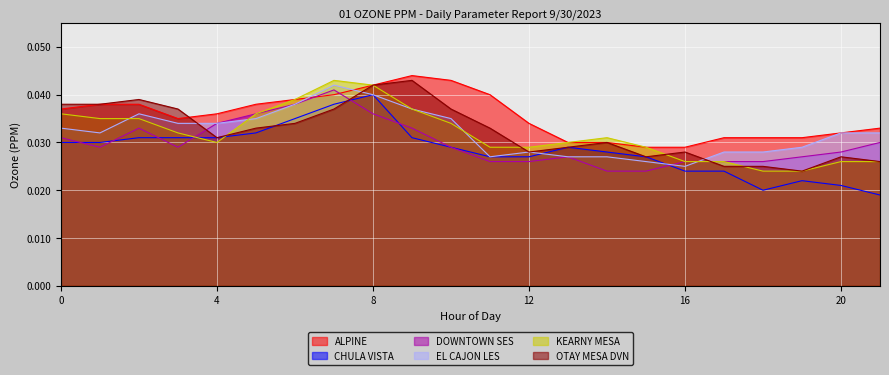

Which category has the lowest value in the EL CAJON LES series?

16